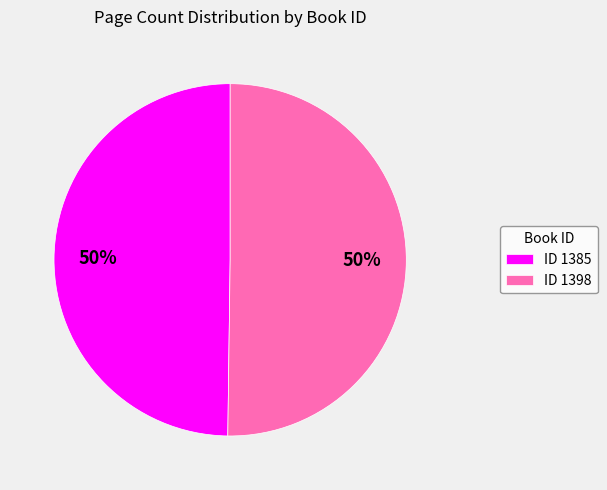

Approximately how many times larger is the value at ID 1398 compared to ID 1385?

1.0